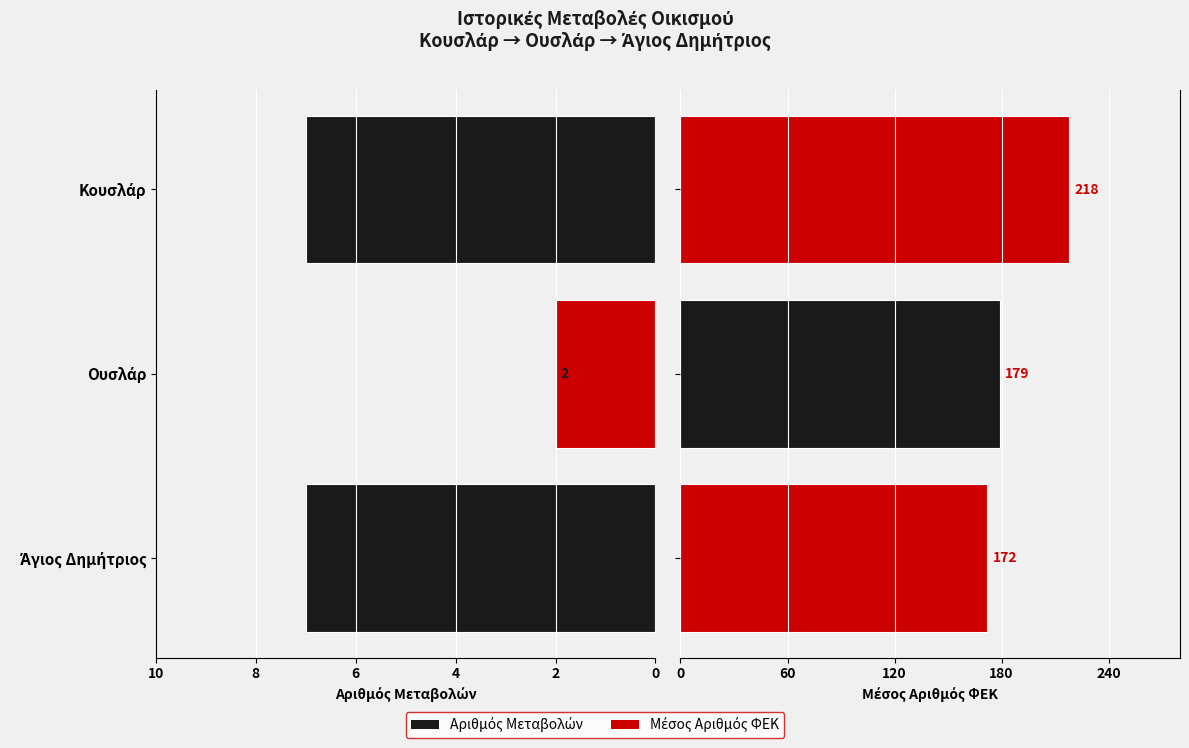

Count the number of categories in the chart.

3